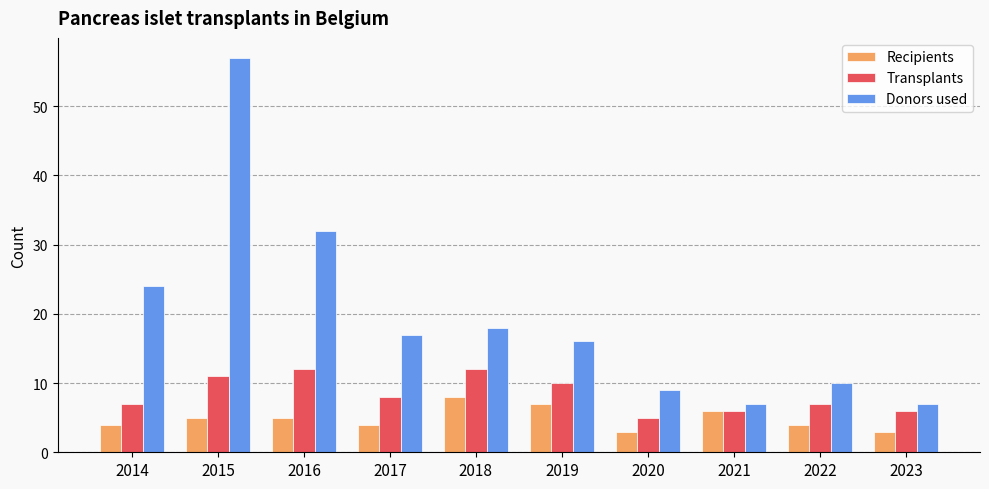

What is the greatest value displayed?

57